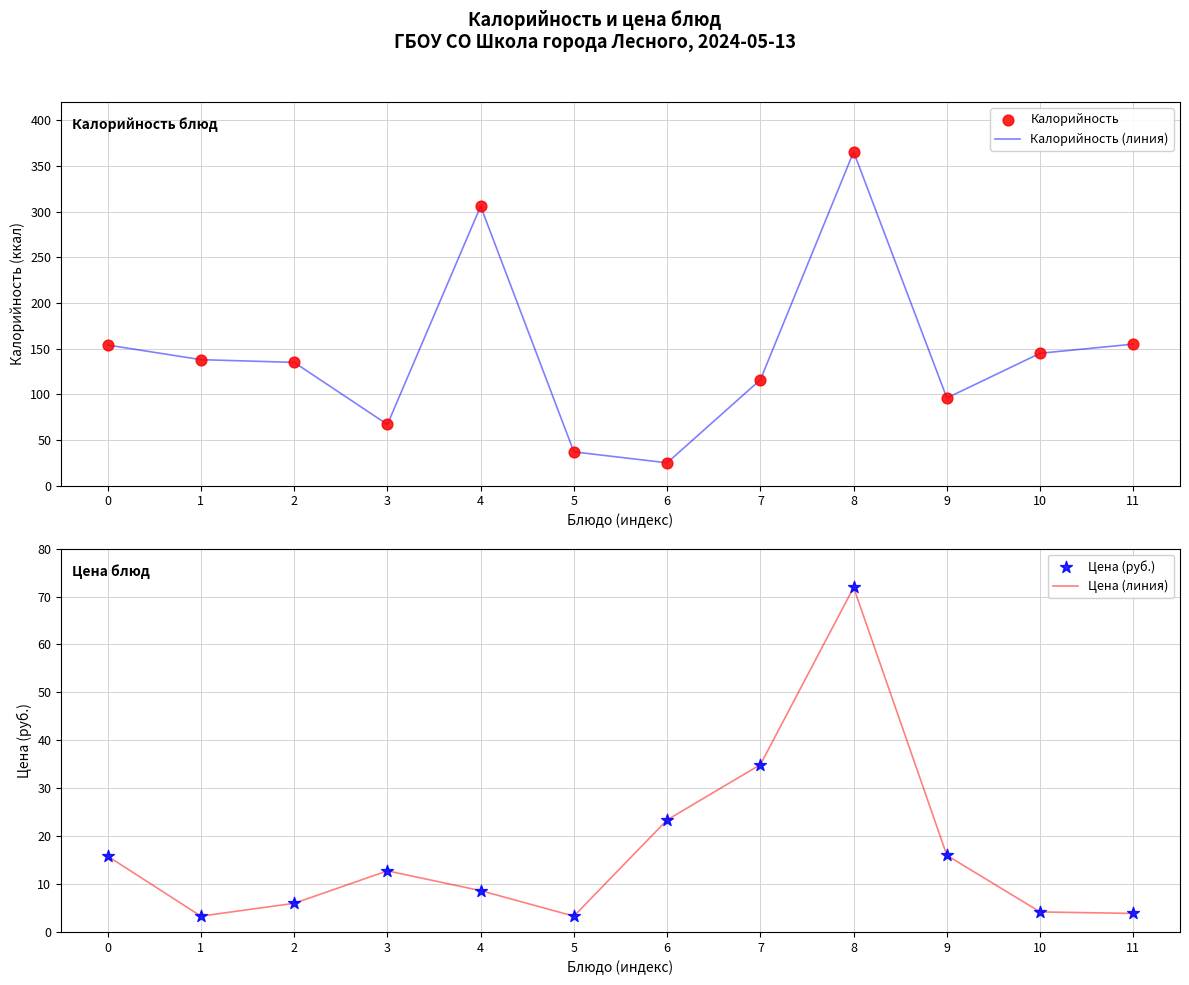

At how many categories does at least one series exceed 24?

12